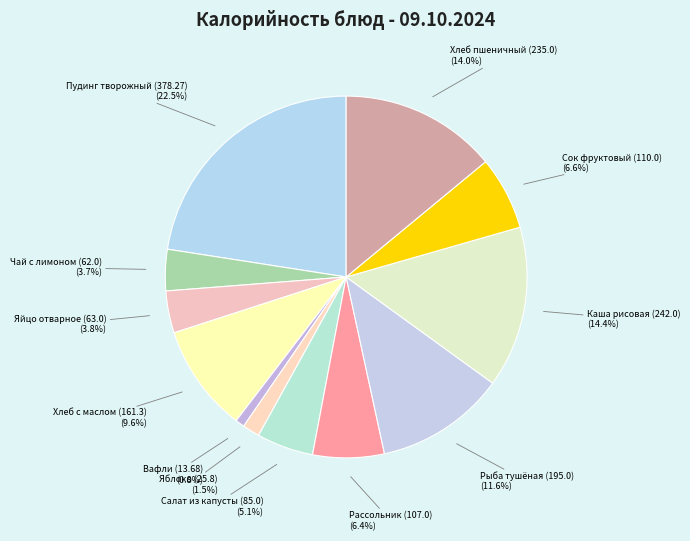

Which has a higher value, Рыба тушёная (195.0) or Хлеб пшеничный (235.0)?

Хлеб пшеничный (235.0)